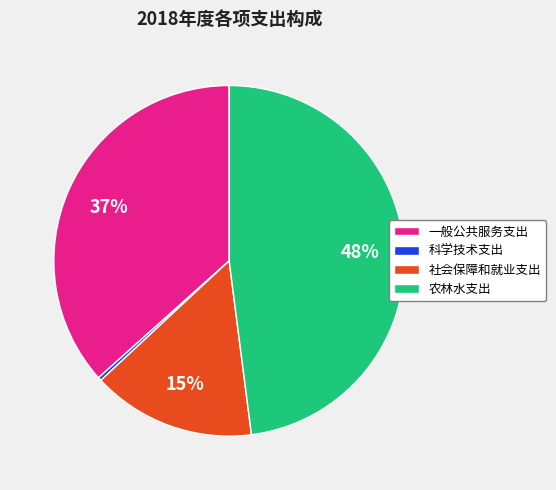

Is it true that 一般公共服务支出 is 37% of the pie?

True